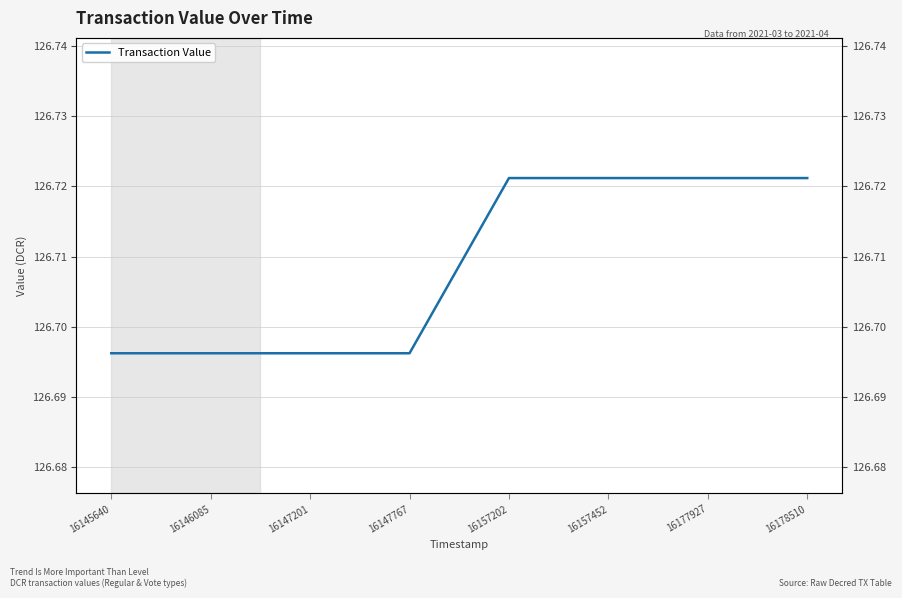

The value at 16145640 is 126.7. True or false?

True